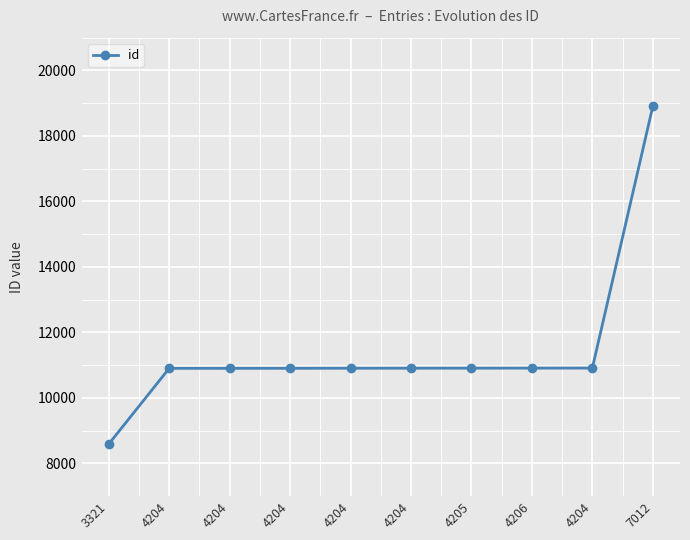

Count the number of categories in the chart.

10